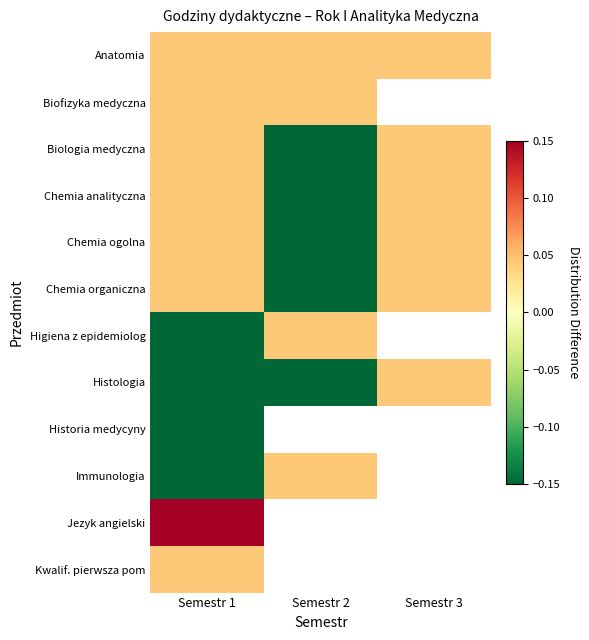

True or false: Chemia ogolna has a value of 0.0 at Semestr 3.

False